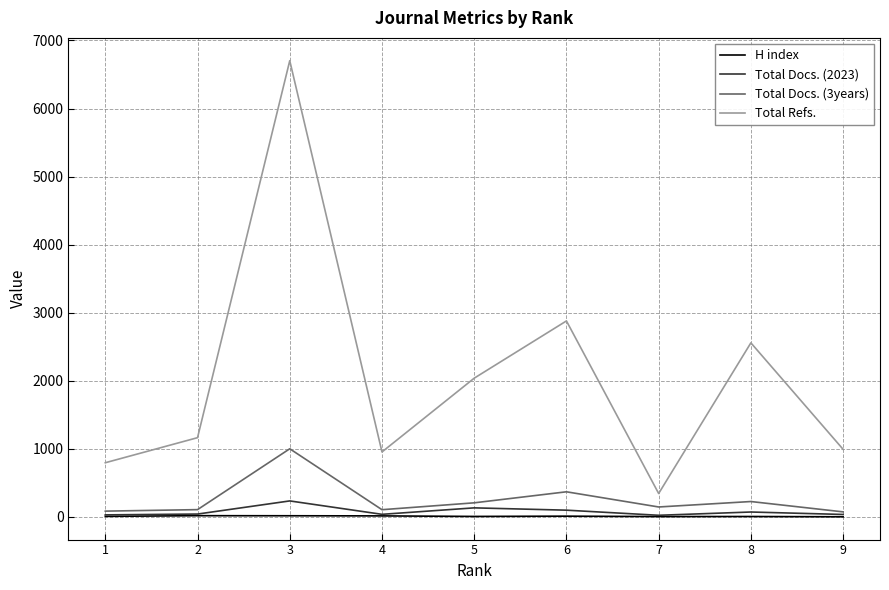

True or false: Total Docs. (3years) and Total Refs. intersect in this chart.

False